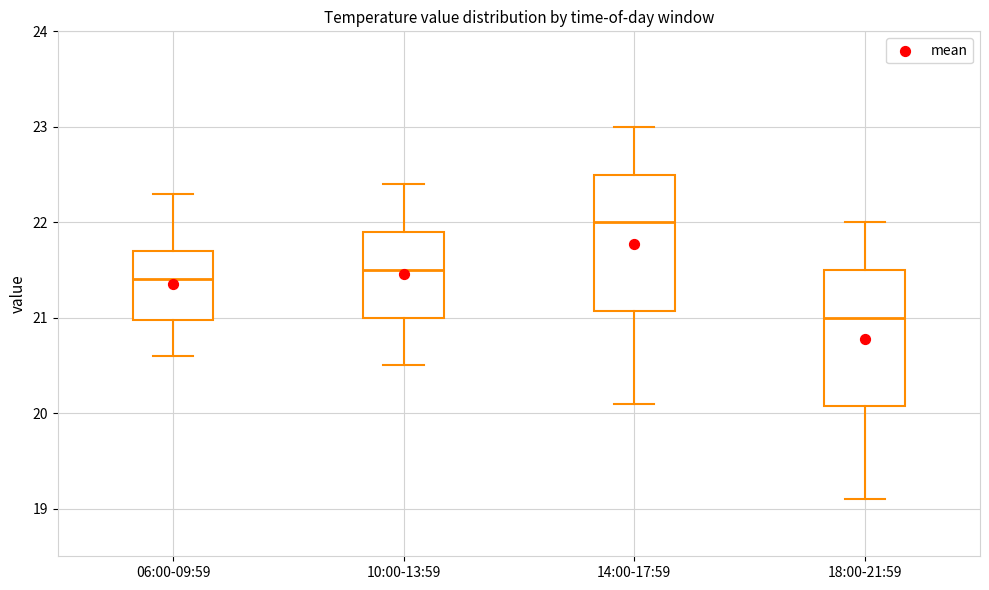

Which box's median line is the highest?

14:00-17:59